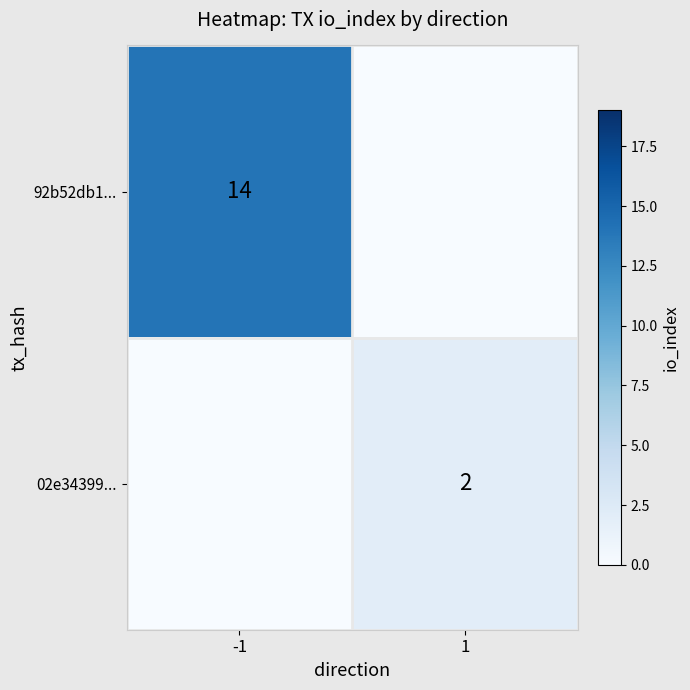

The 02e34399... series shows 1 at 1. True or false?

False